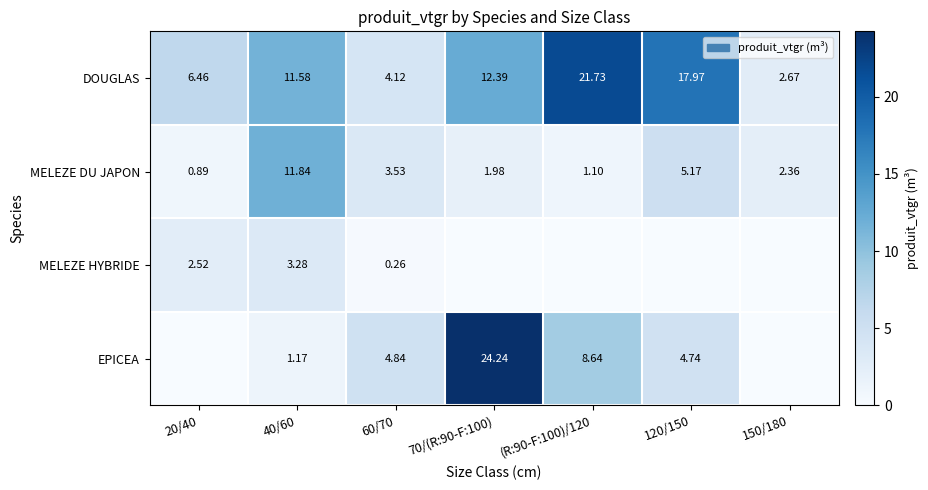

Which has a higher value, (R:90-F:100)/120 or 120/150?

(R:90-F:100)/120